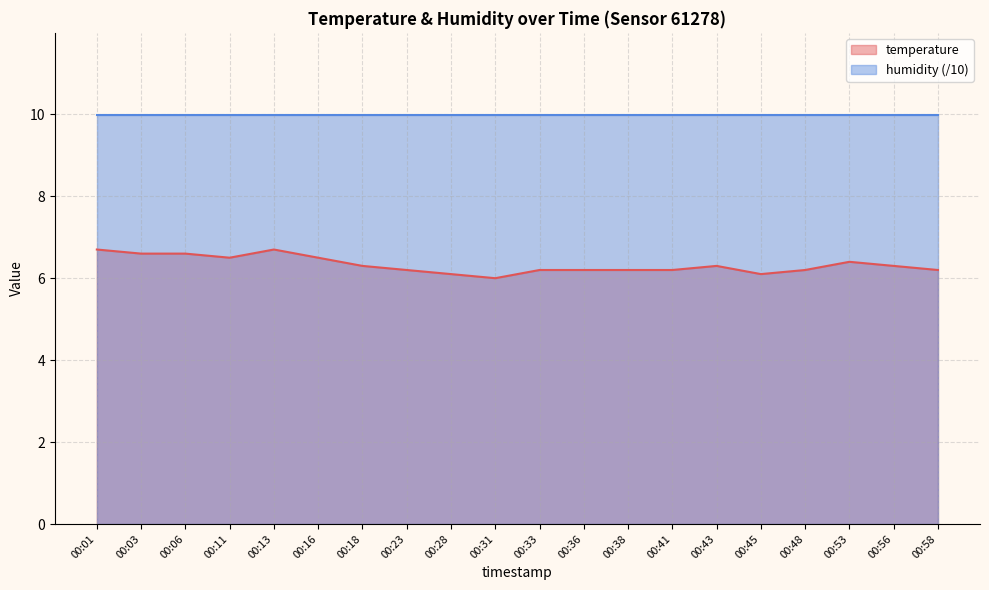

How many points are higher than both their immediate neighbors (excluding endpoints)?

3